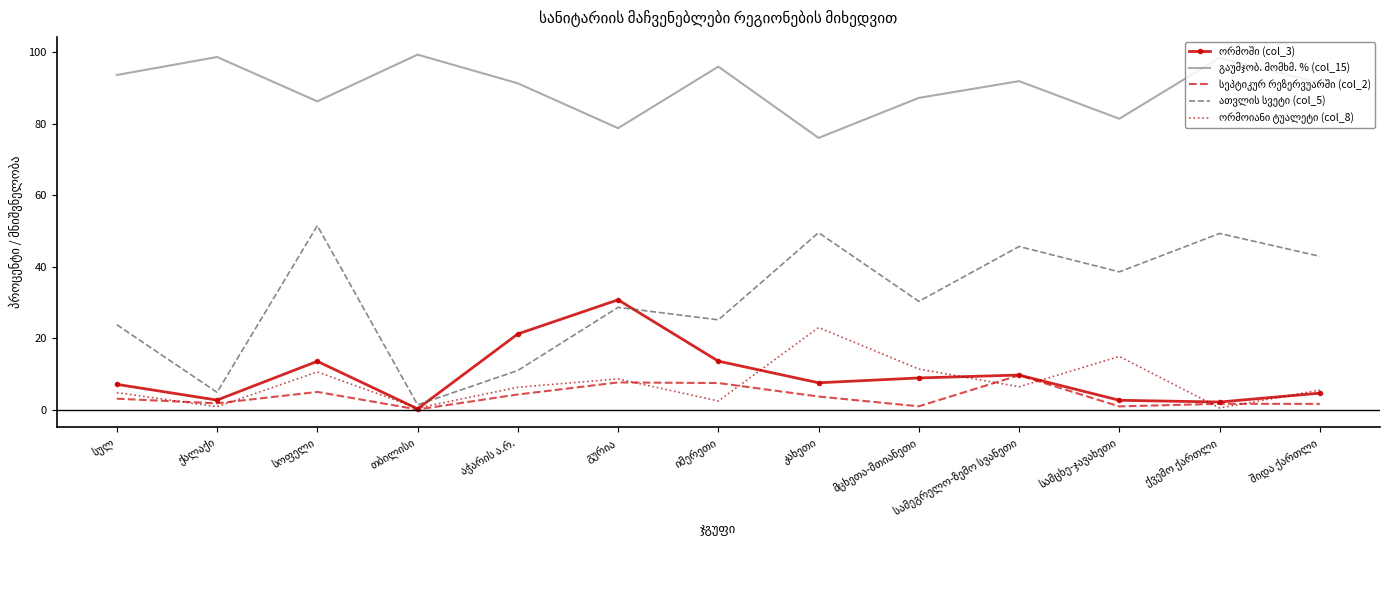

What is the maximum value shown in the chart?

99.3